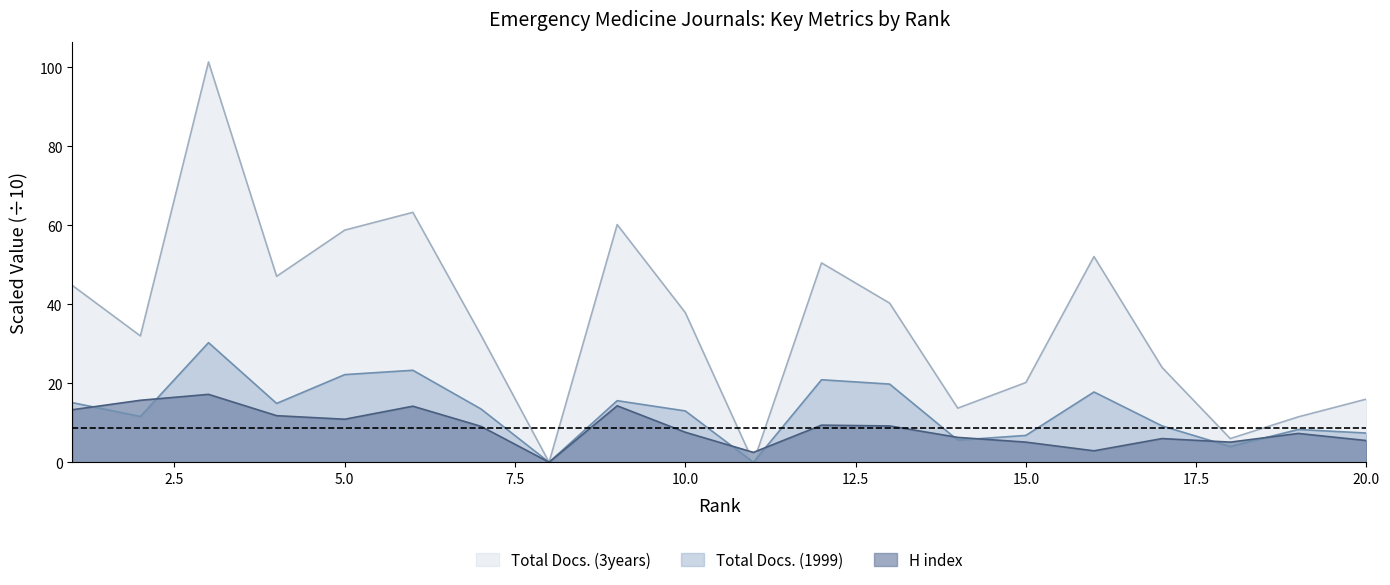

What is the difference between the second highest and minimum values in the H index series?

15.7